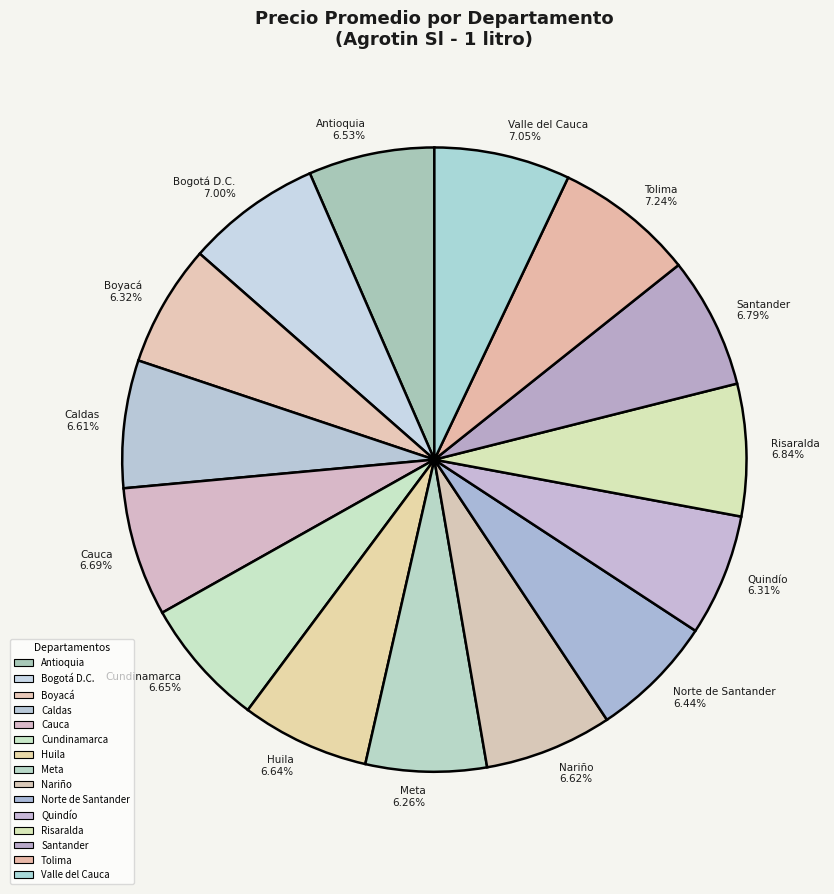

To the nearest percent, what percentage of the pie is Nariño?

7%